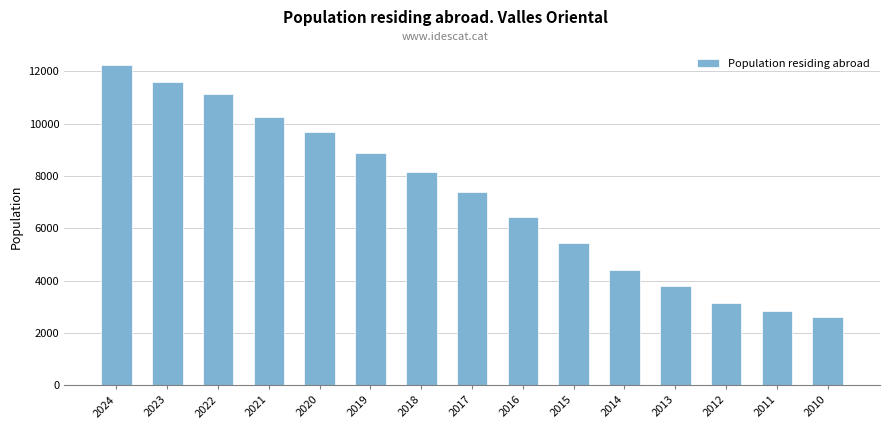

What is the ratio of the value at 2020 to the value at 2013?

2.6